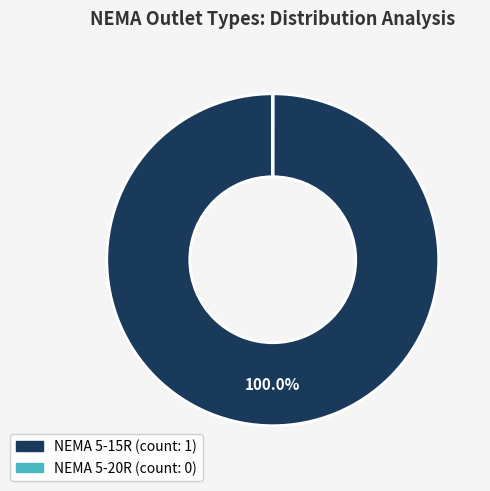

To the nearest percent, what portion does NEMA 5-15R represent?

100%